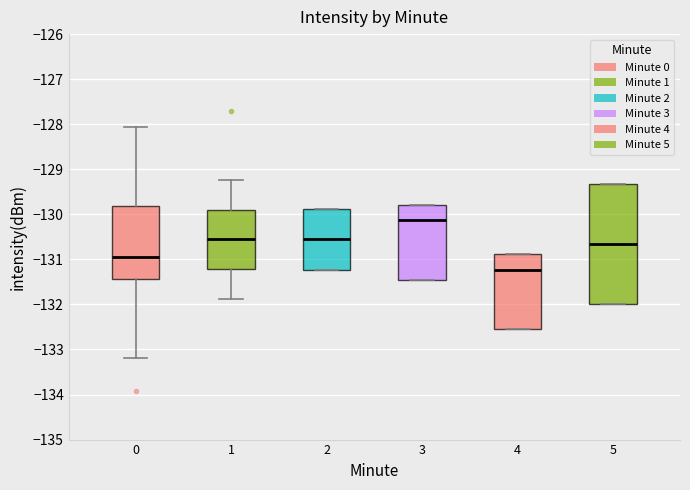

Reading left to right, transcribe this box plot: for each box, give where its median line is, the range the box spans, and where its two whiskers end, as read against the y-axis. The values are not printed on the chart, so give them approximately, as read against the axis.

0: median -131.0, box -131.4 to -129.8, whiskers -133.2 to -128.1
1: median -130.5, box -131.2 to -129.9, whiskers -131.9 to -129.2
2: median -130.5, box -131.2 to -129.9, whiskers -131.2 to -129.9
3: median -130.1, box -131.5 to -129.8, whiskers -131.5 to -129.8
4: median -131.2, box -132.5 to -130.9, whiskers -132.5 to -130.9
5: median -130.7, box -132.0 to -129.3, whiskers -132.0 to -129.3